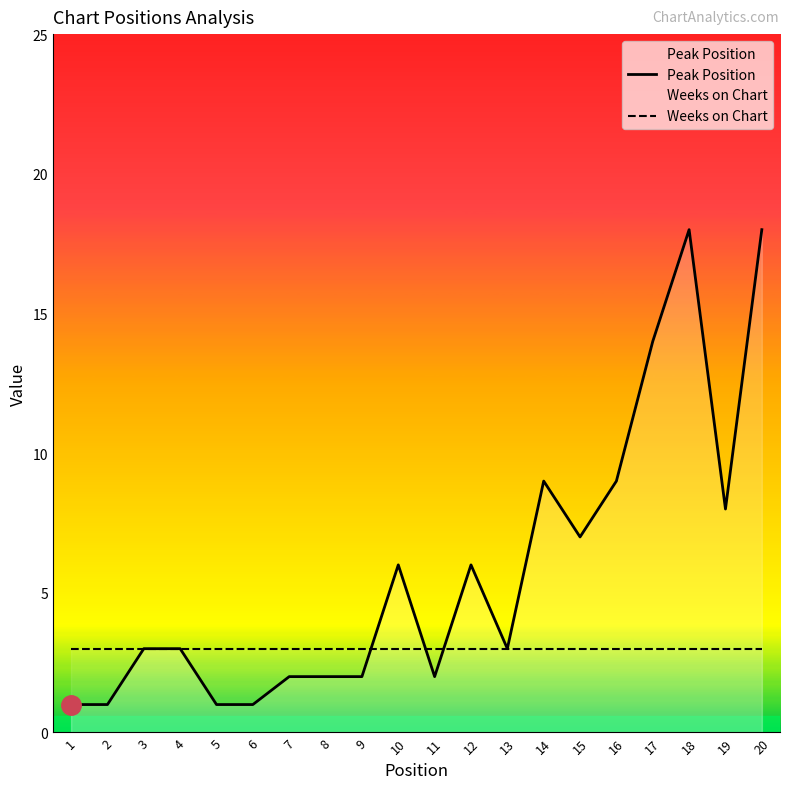

Between 4 and 9, which series saw the biggest shift?

Peak Position